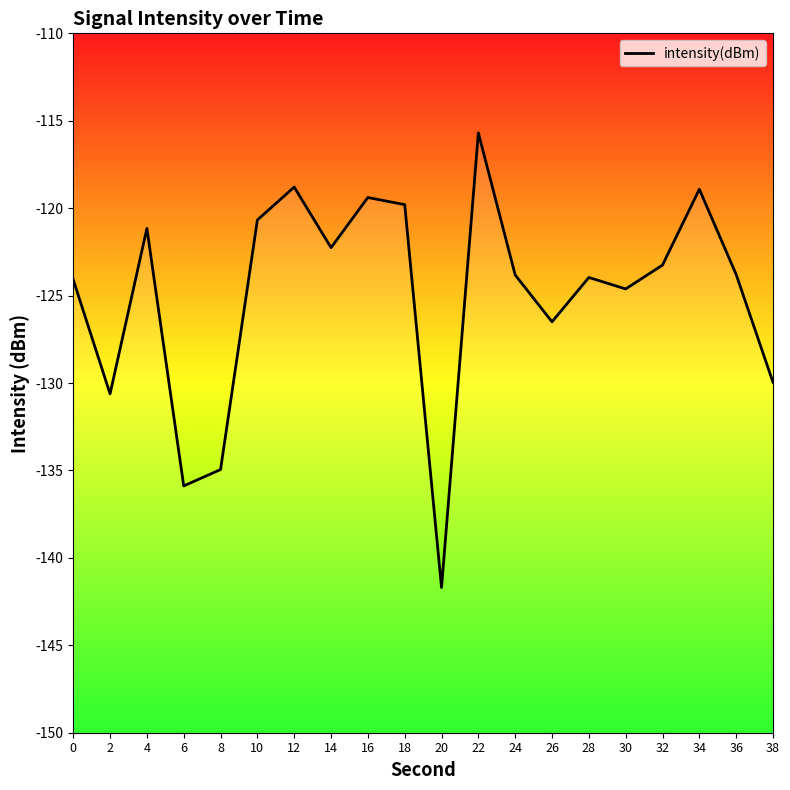

Where is the first local minimum?

2